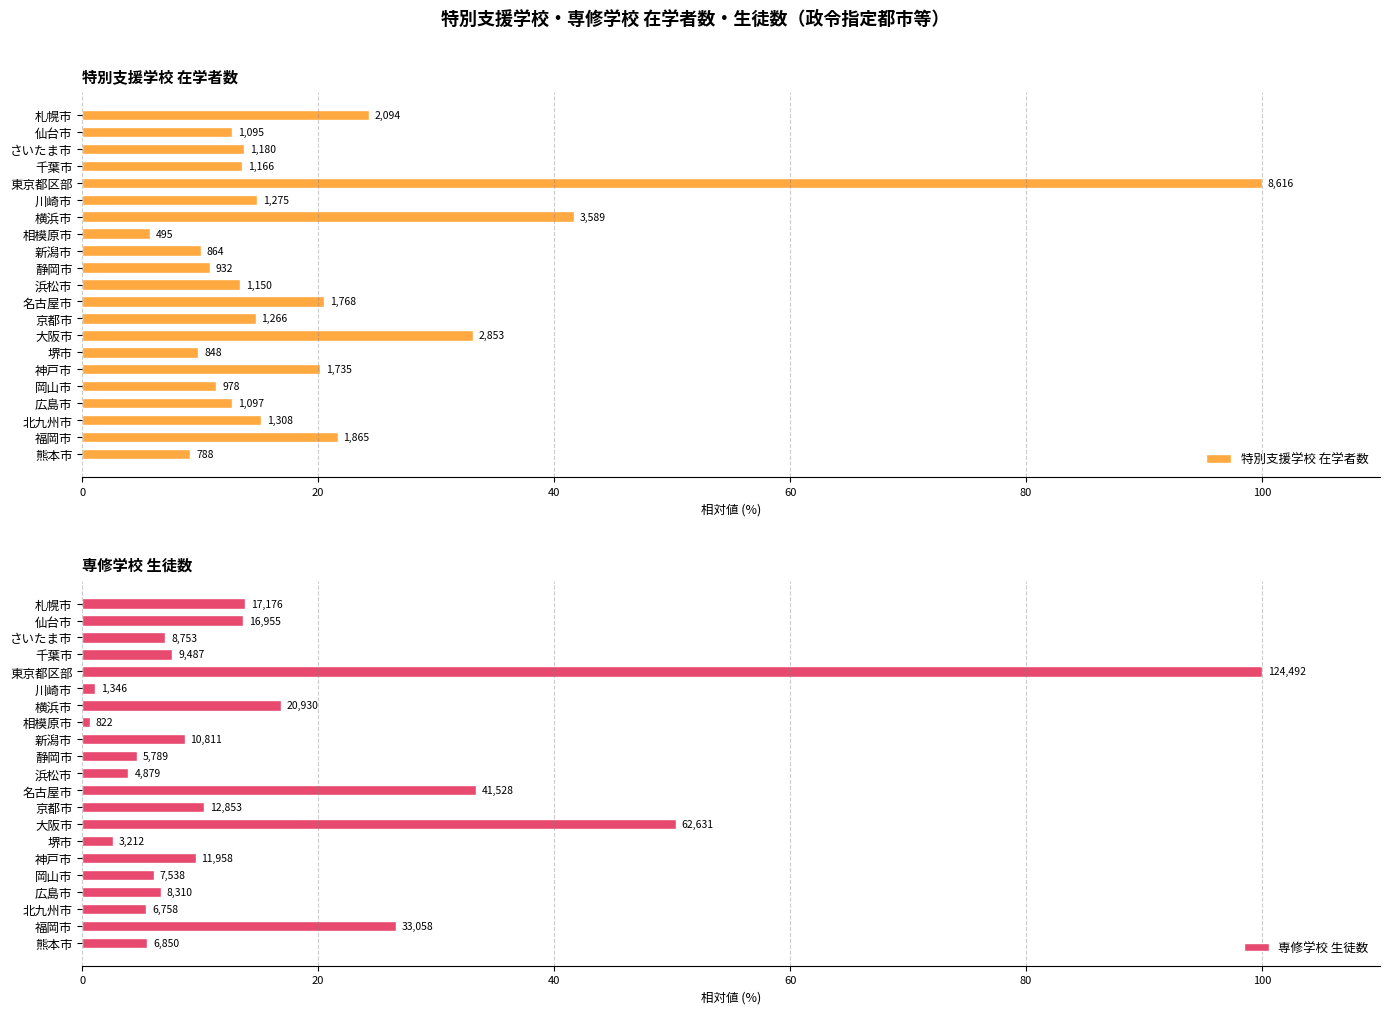

What is the value of the 専修学校 生徒数 bar at the 11th from the left?

3.9